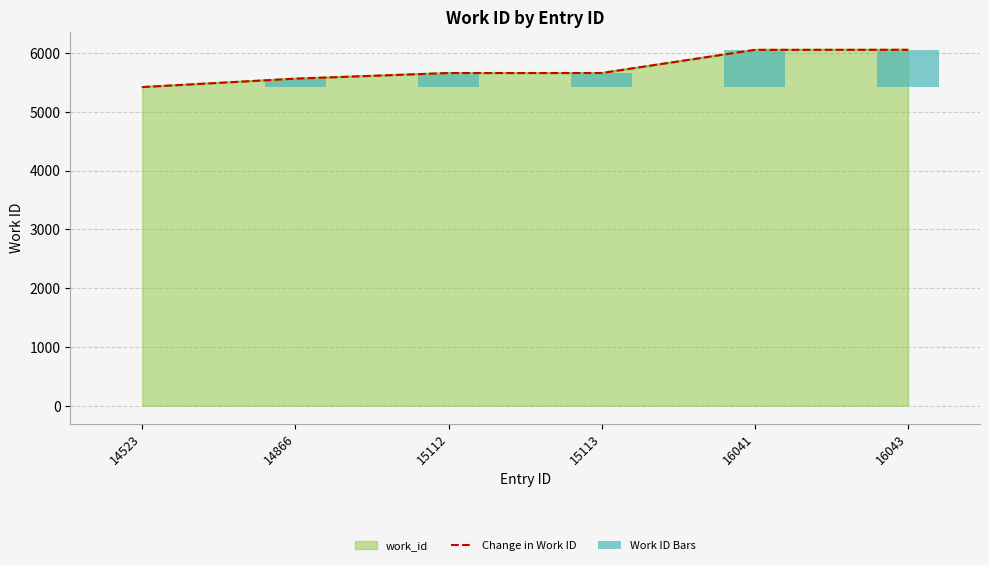

The Change in Work ID series shows 5562 at 14866. True or false?

True